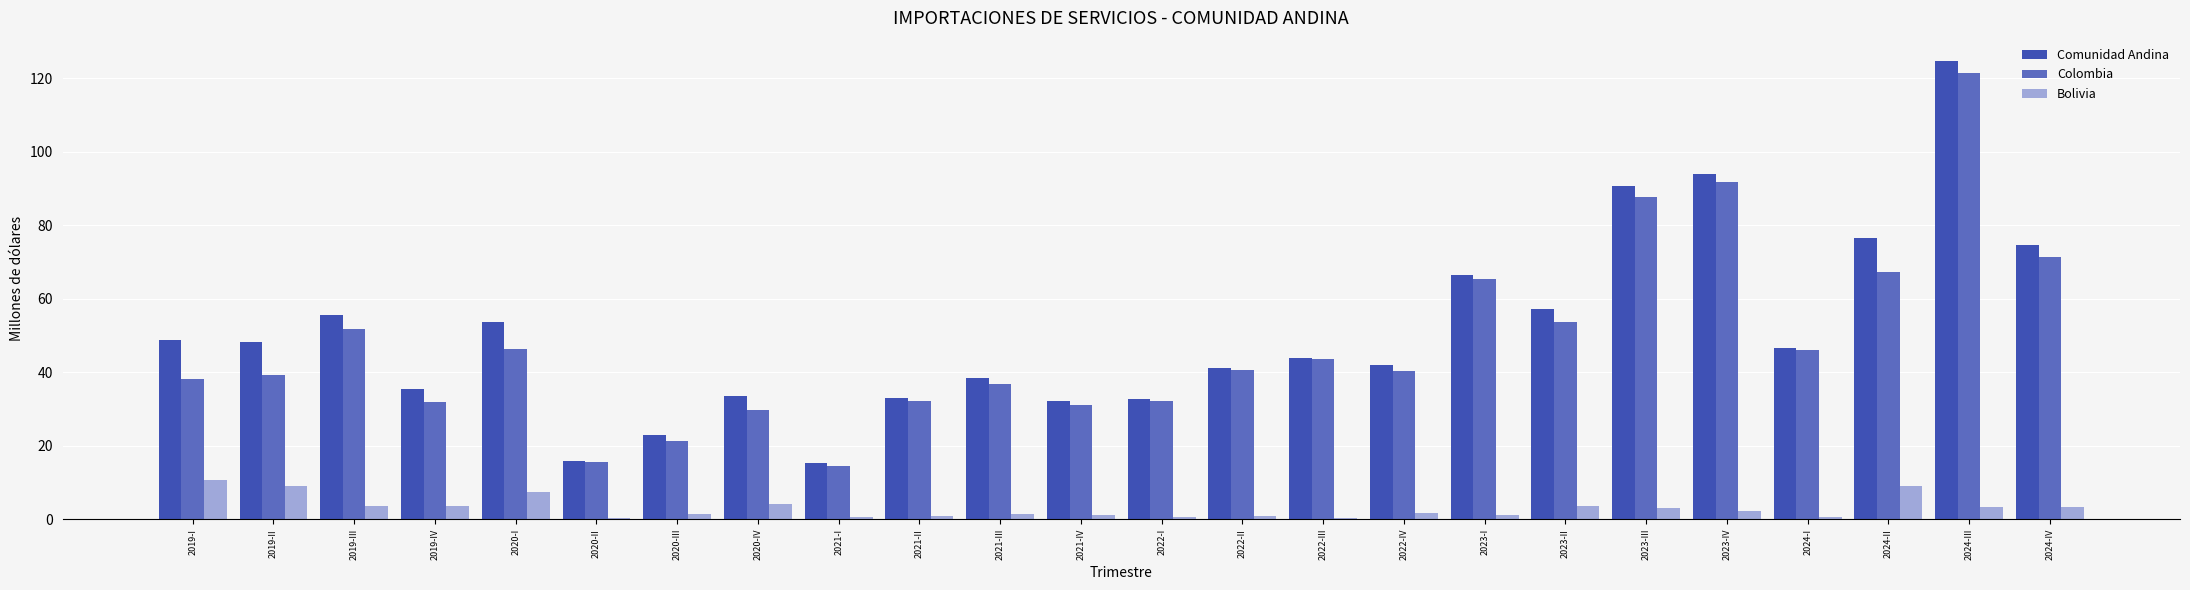

How many series are shown in this chart?

3